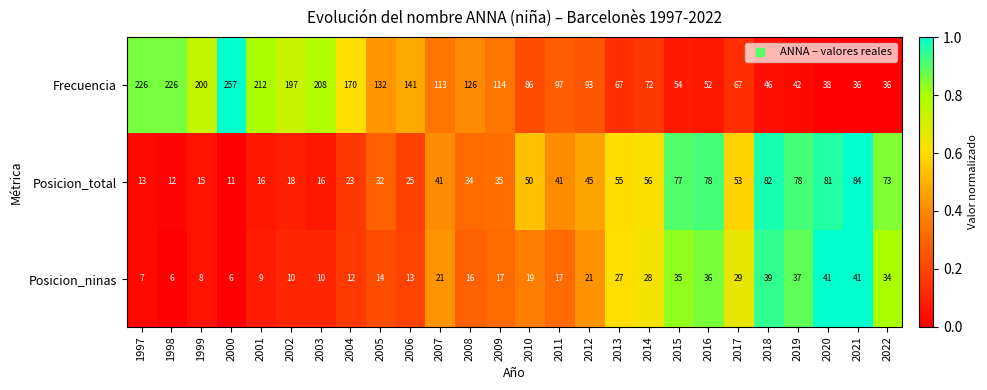

What is the difference between the maximum and minimum values in the Posicion_total series?

73